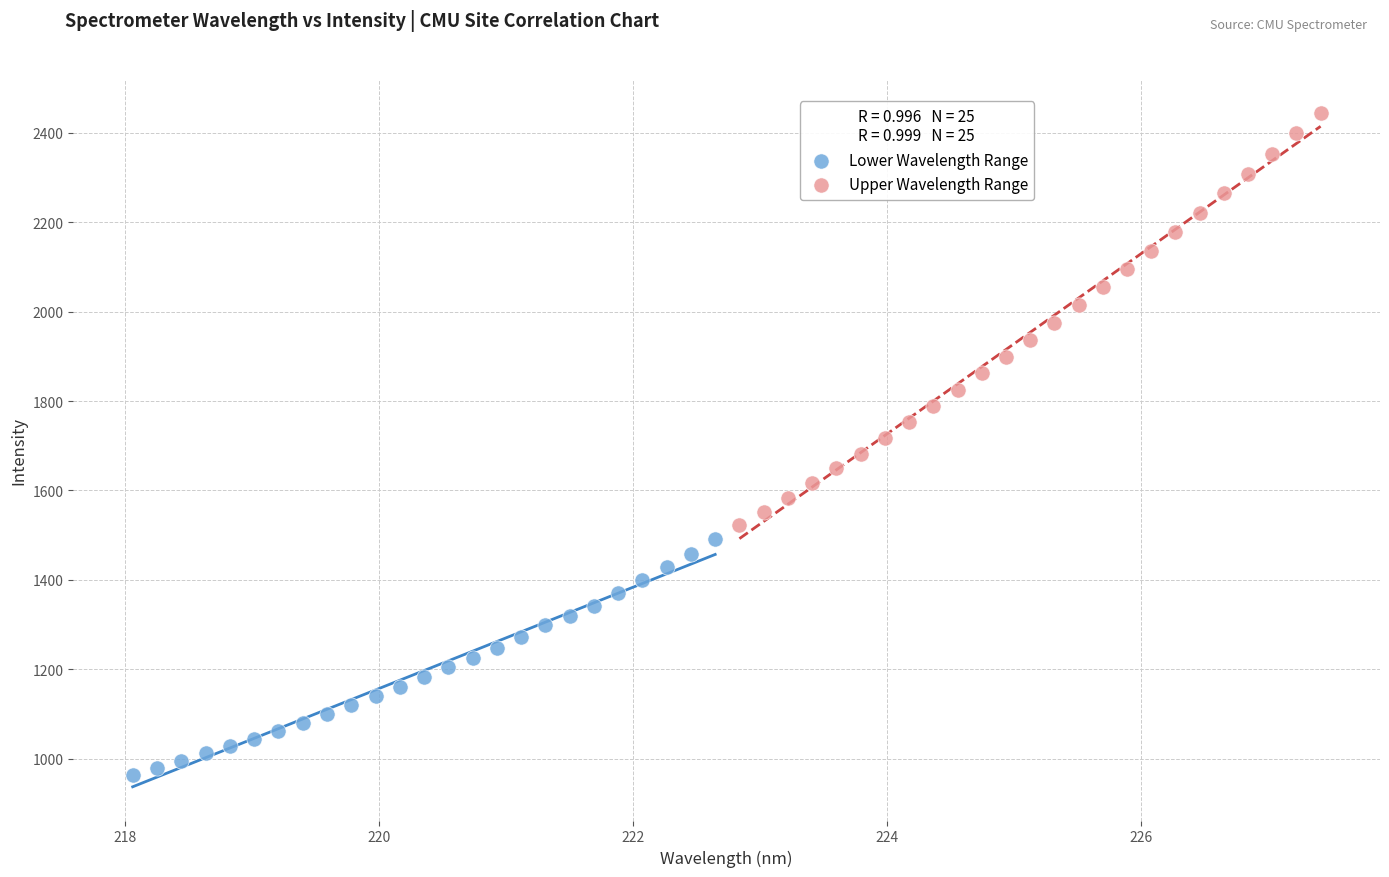

Which series has the widest spread of Y values?

Upper Wavelength Range